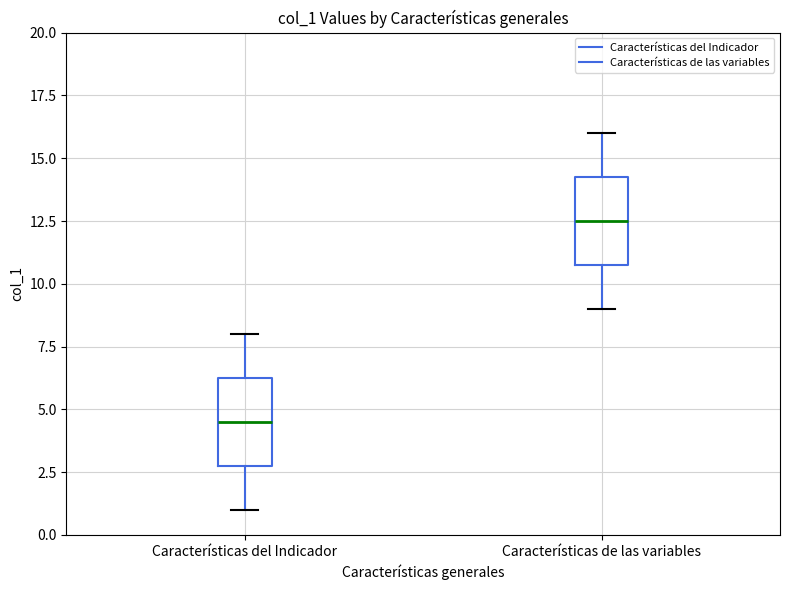

Reading left to right, read every box against the y-axis: the position of its median line, the range the box covers, and the ends of its whiskers. The values are not printed on the chart, so give them approximately, as read against the axis.

Características del Indicador: median 4.5, box 3.0 to 6.5, whiskers 1.0 to 8.0
Características de las variables: median 12.5, box 11.0 to 14.5, whiskers 9.0 to 16.0